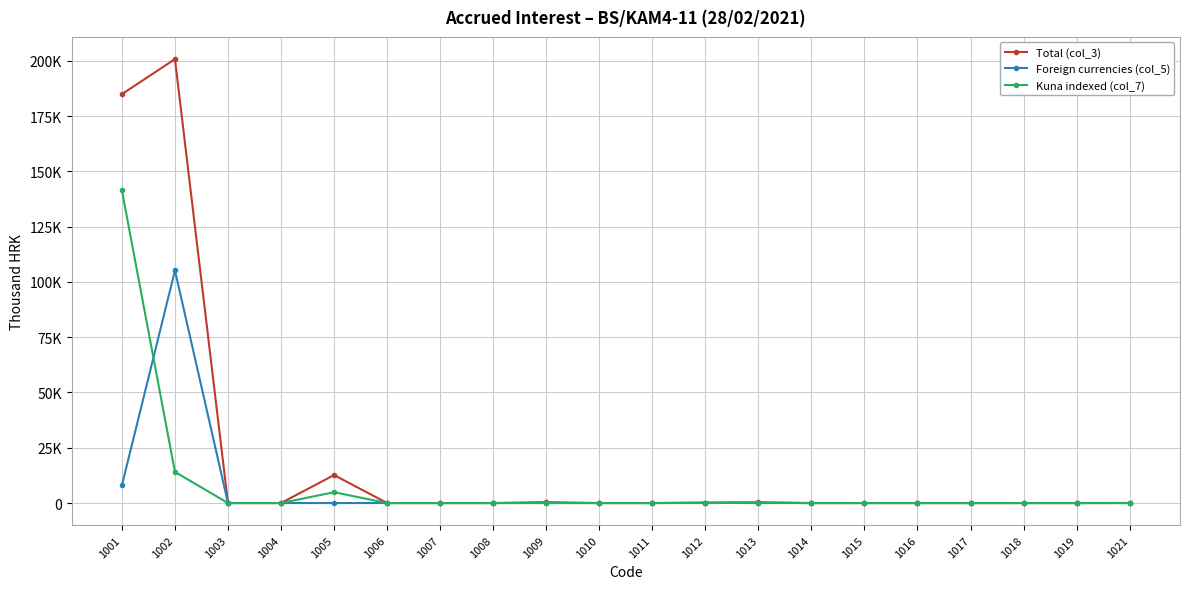

Is it true that Kuna indexed (col_7) equals -67445 at 1007?

False